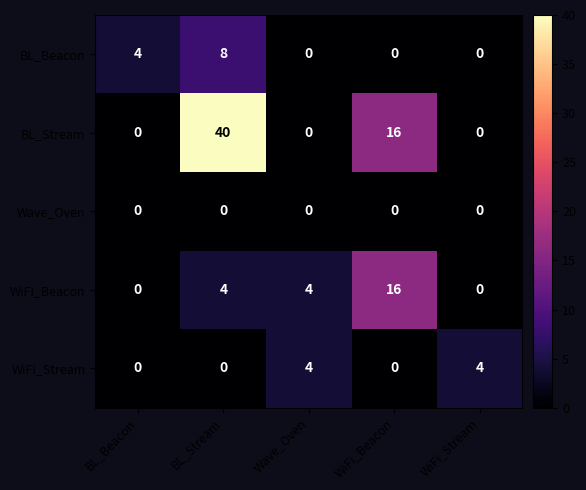

Which series has the largest range (max minus min)?

BL_Stream